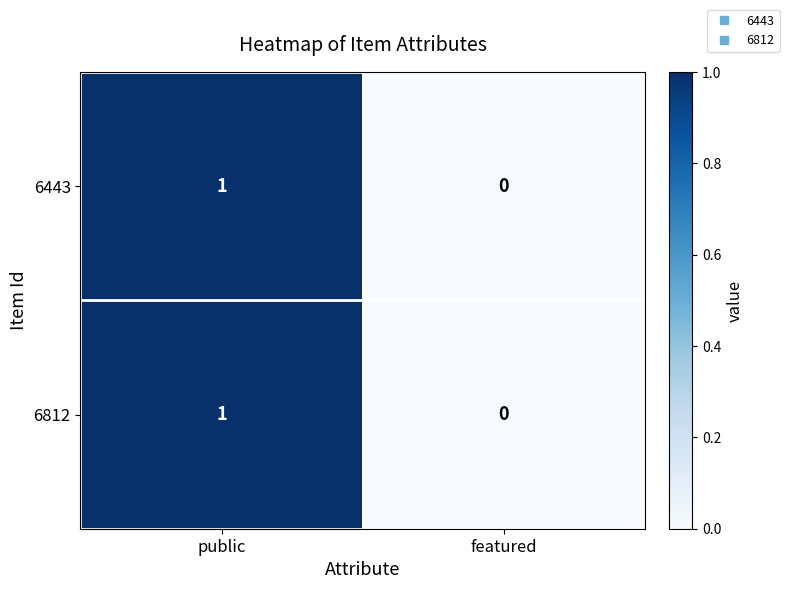

Is the value of 6443 at public greater than the value of 6812 at featured?

Yes